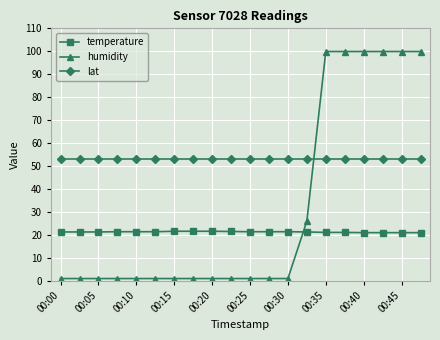

What is the value of the temperature point at the 7th from the left?

21.6